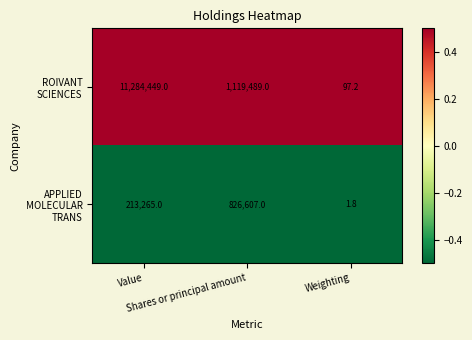

What is the smallest value displayed?

1.8